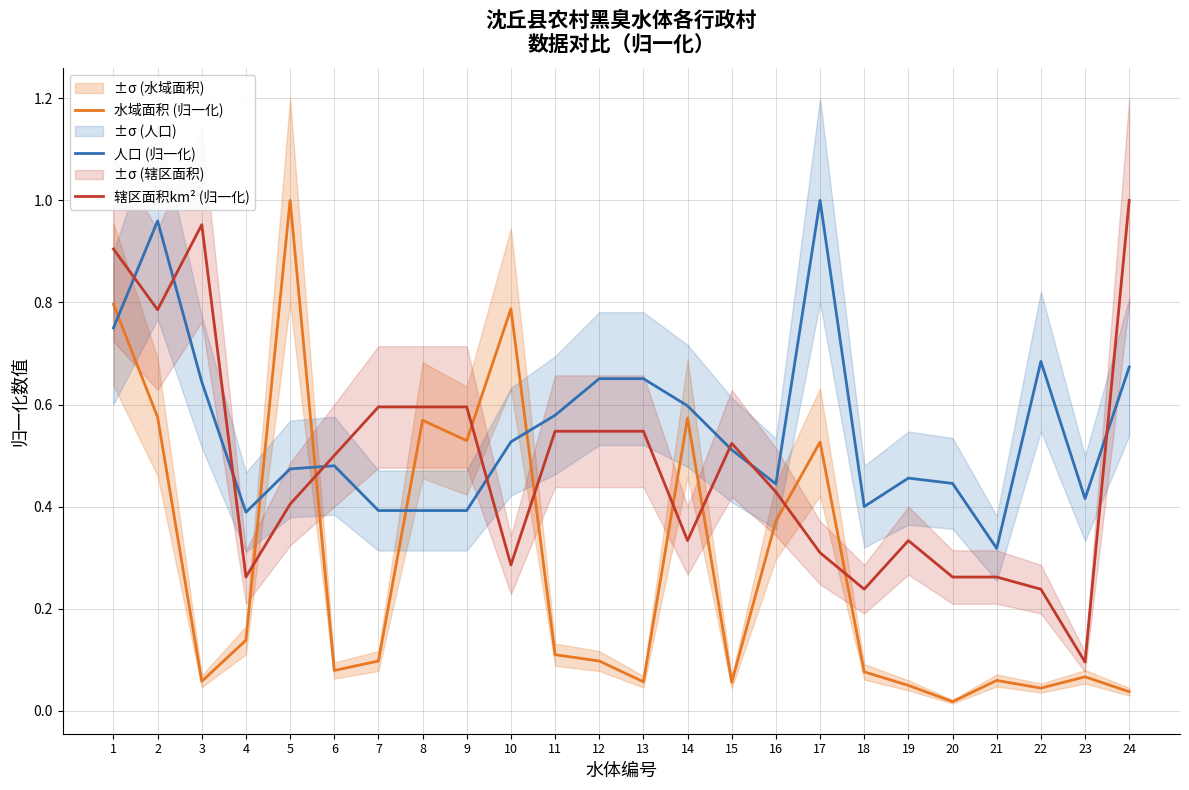

What value does the 水域面积 (归一化) series have at 17?

0.5